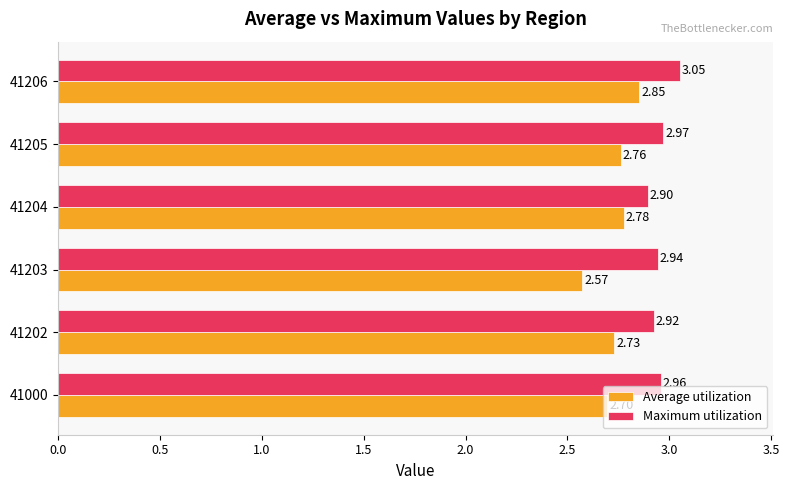

What is the difference between the maximum and minimum values in the Average utilization series?

0.3